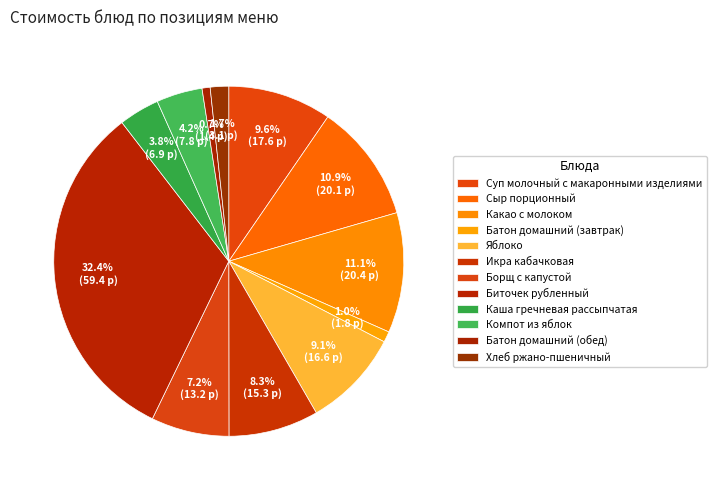

How many segments does this pie chart have?

12